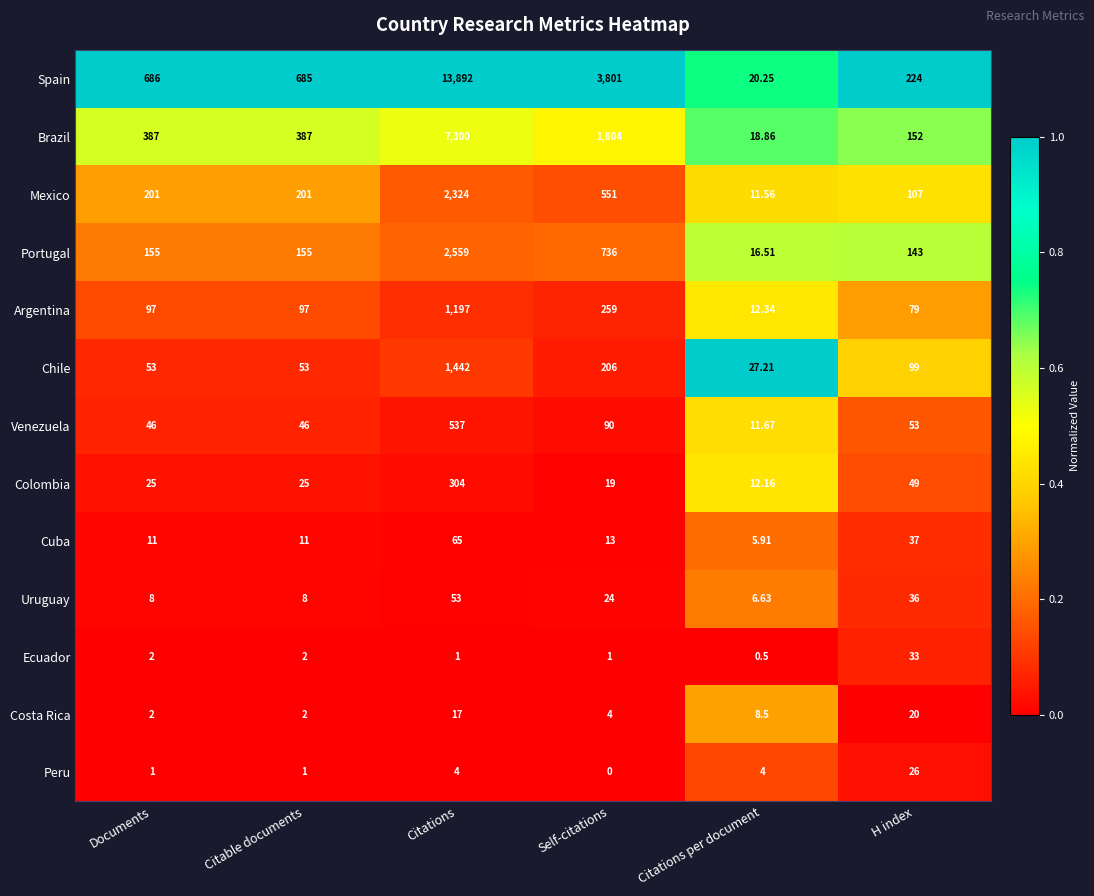

Where does the Venezuela series first go above 53?

Citations